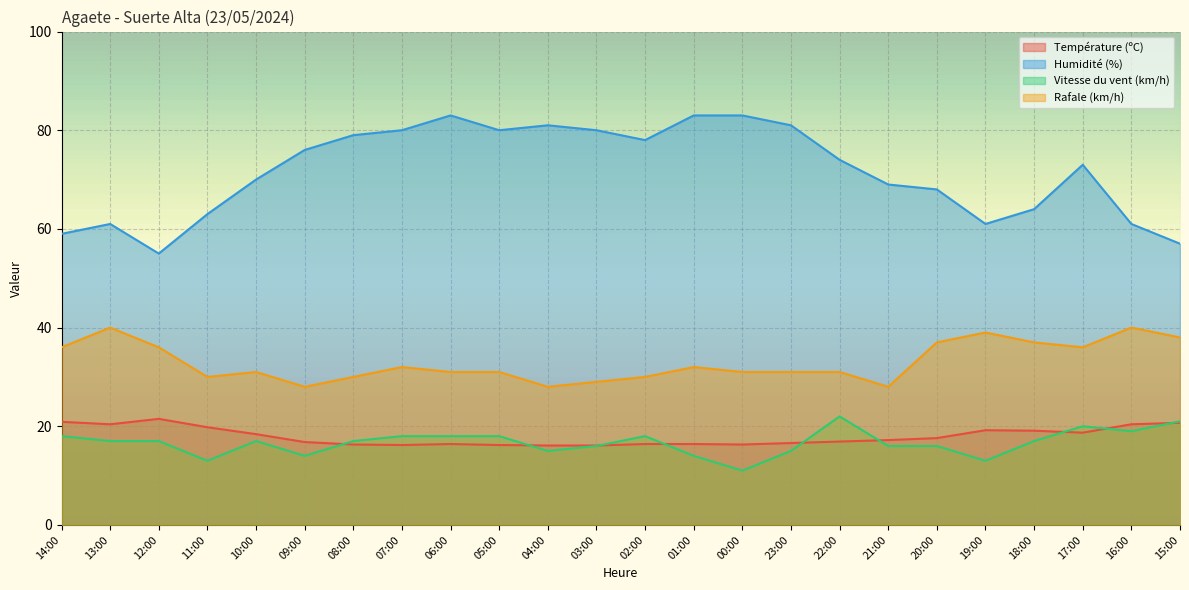

At 20:00, list the series in order from largest to smallest.

Humidité (%), Rafale (km/h), Température (ºC), Vitesse du vent (km/h)